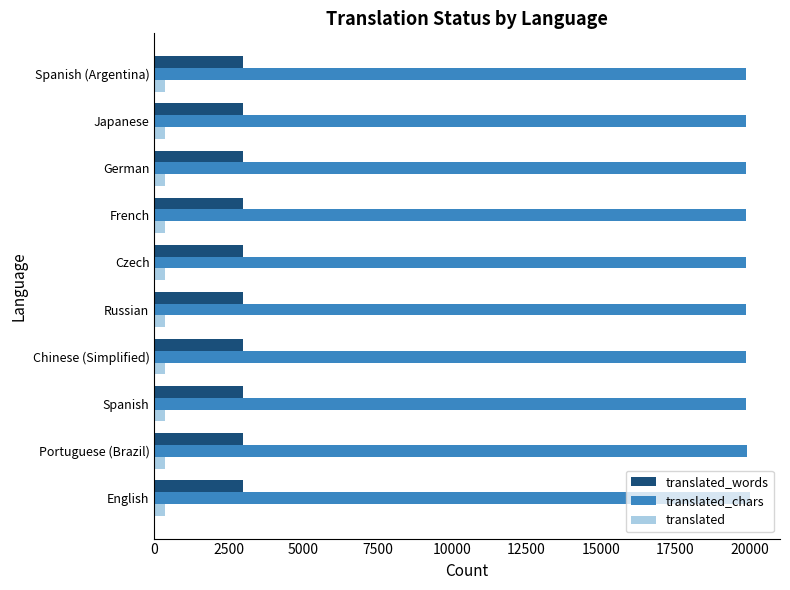

What is the minimum value shown in the chart?

350